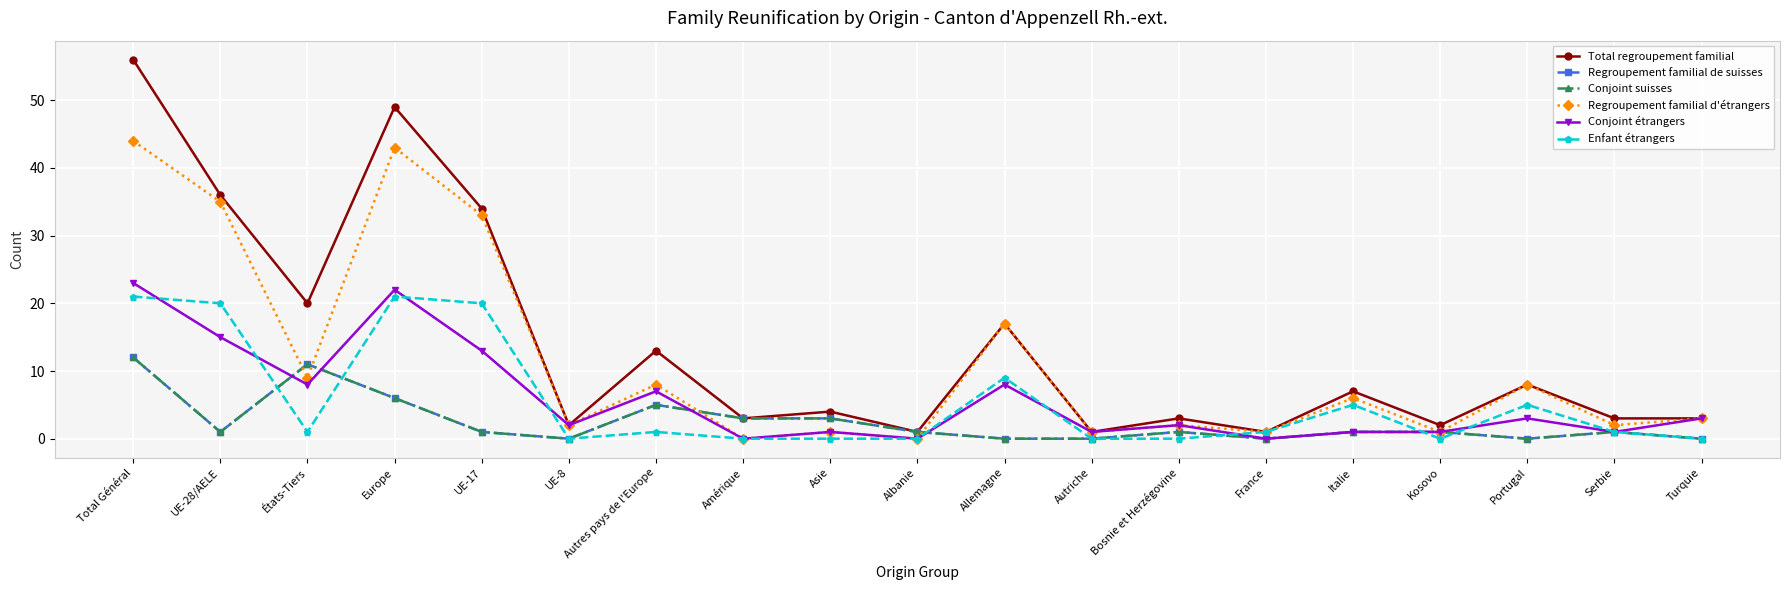

The value of Total regroupement familial at UE-28/AELE is 36. True or false?

True